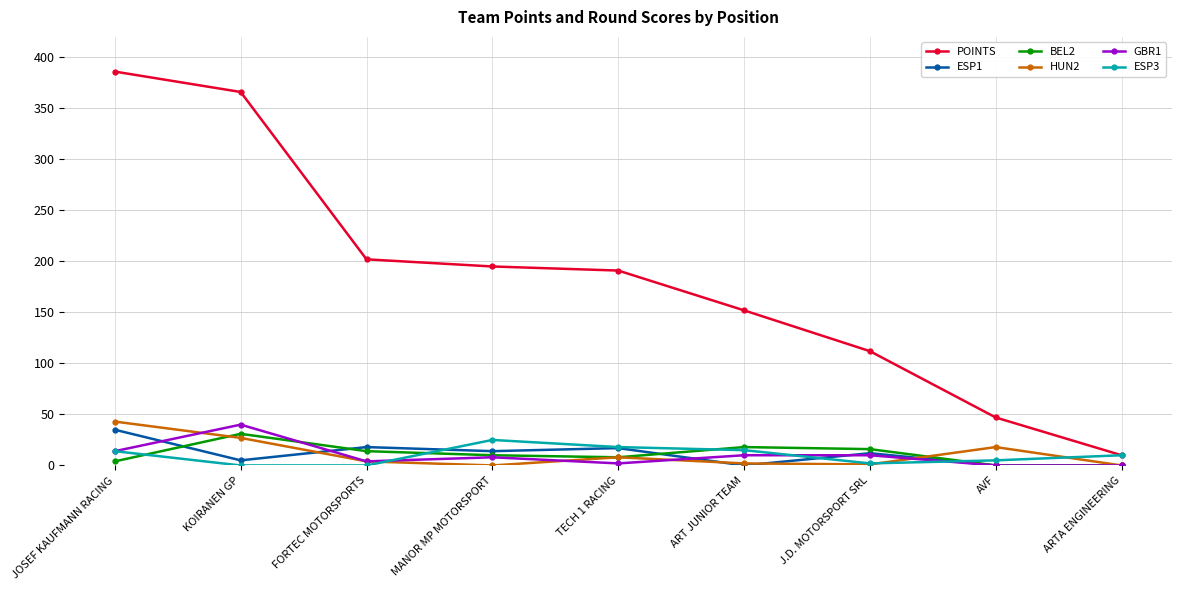

At which category is the sum across all series the highest?

JOSEF KAUFMANN RACING